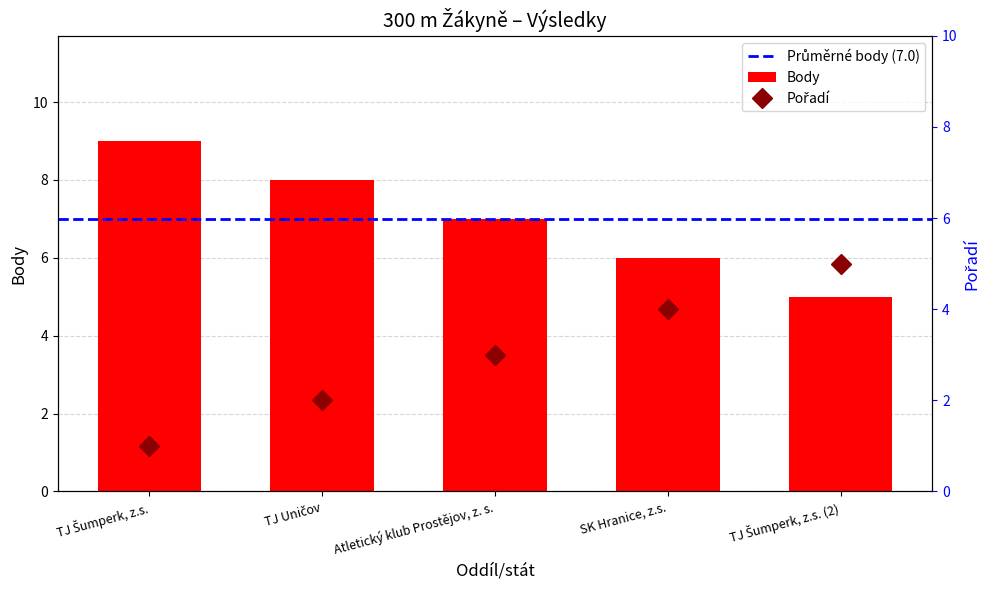

The Body series shows 2 at Atletický klub Prostějov, z. s.. True or false?

False